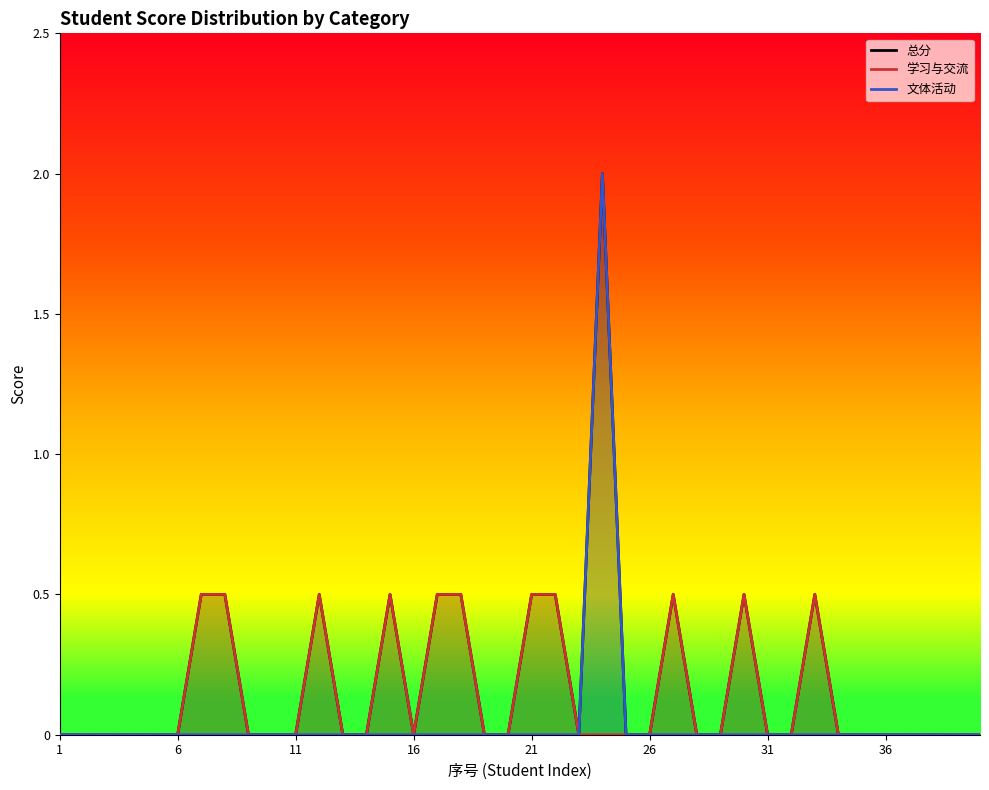

Rank the series at 27 from highest to lowest value.

总分, 学习与交流, 文体活动